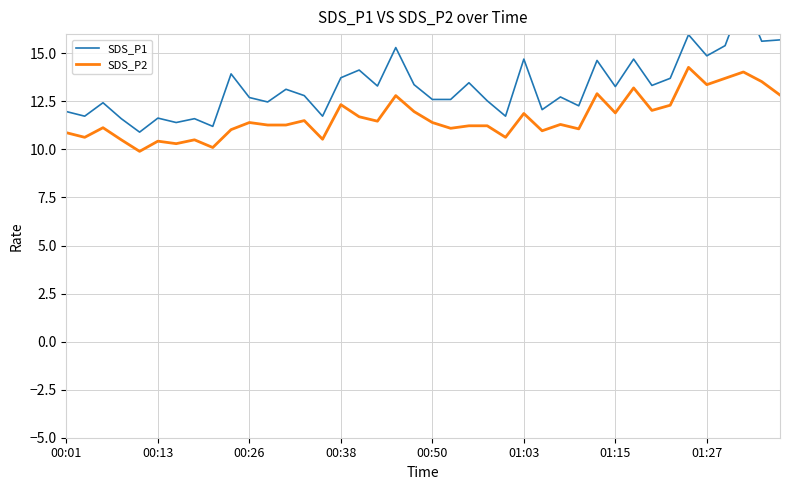

What is the highest value of the SDS_P2 series?

14.3